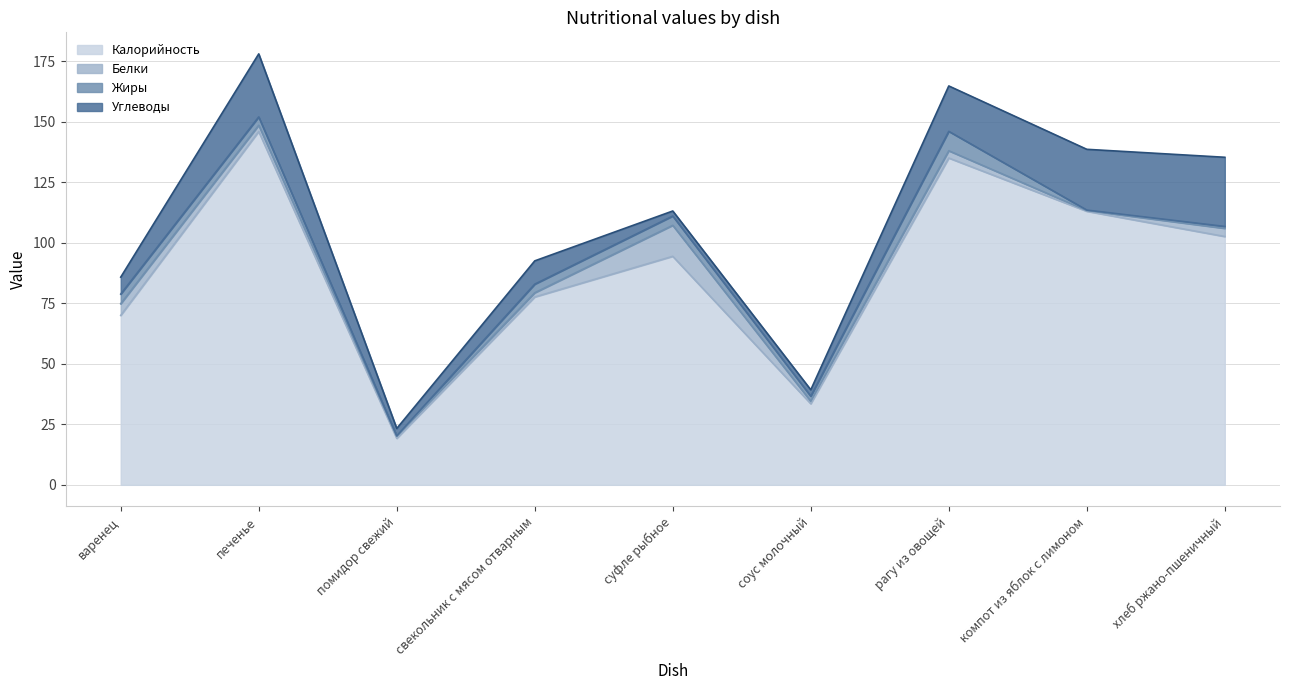

List the series in order of their peak value, lowest first.

Жиры, Белки, Углеводы, Калорийность